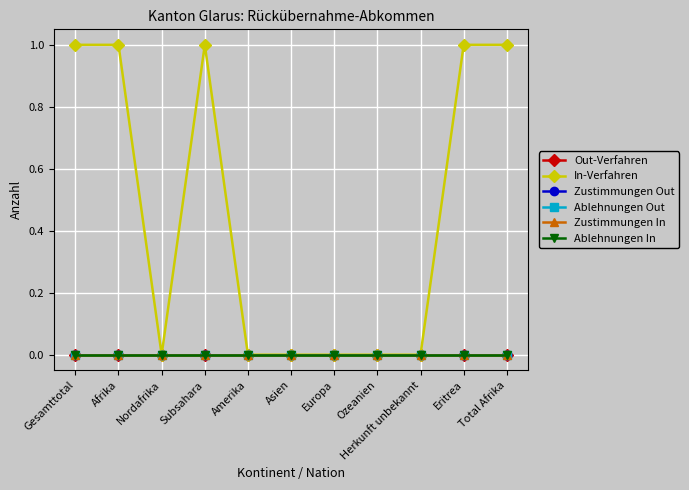

Which has a higher value, Afrika or Total Afrika?

Afrika